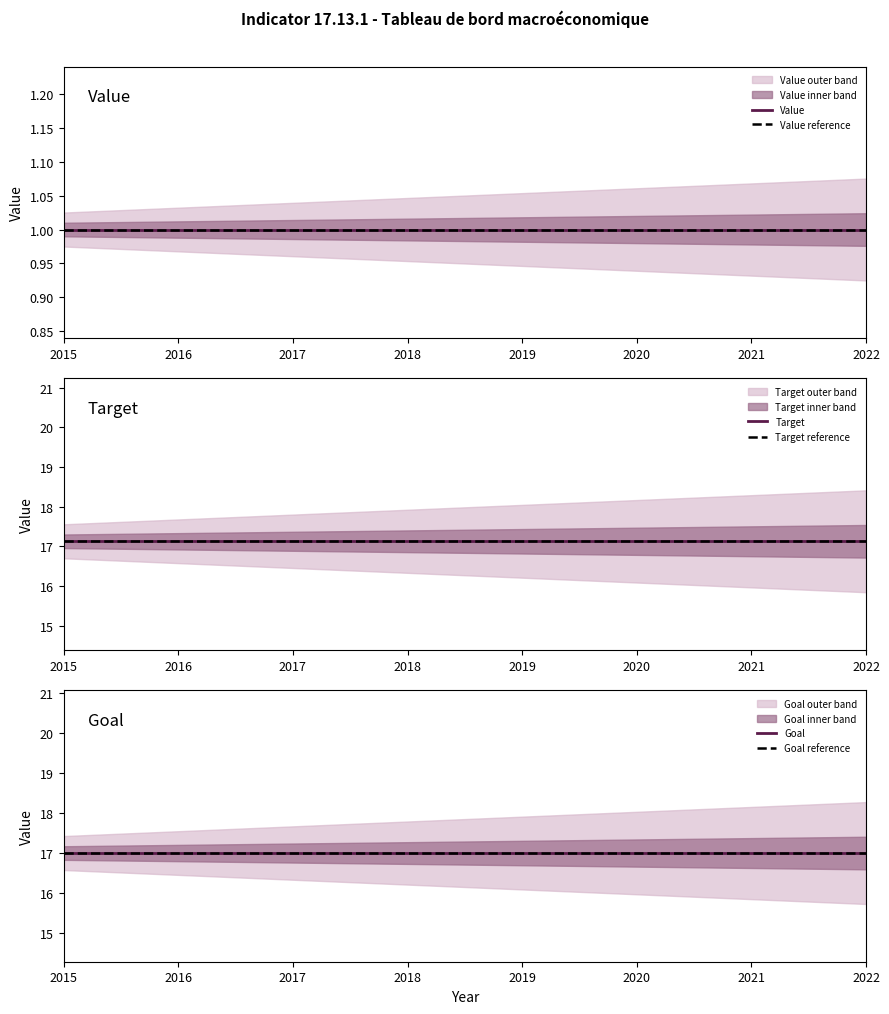

True or false: Target and Value intersect in this chart.

False